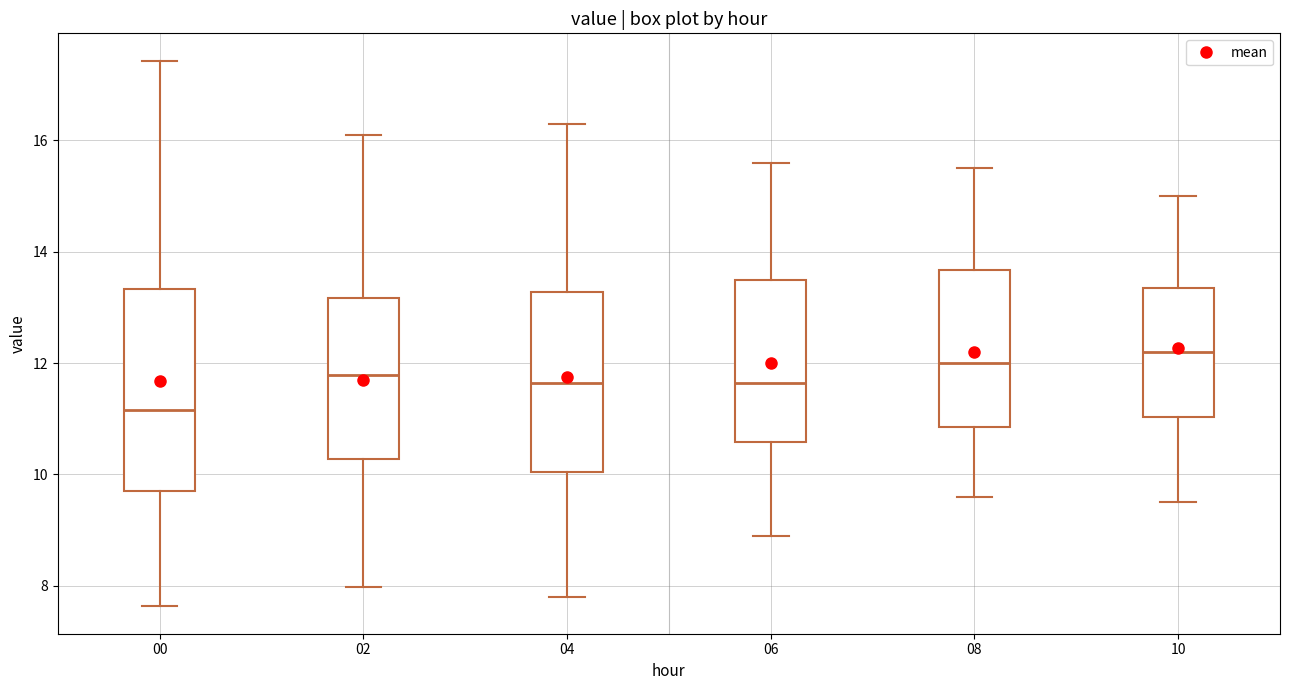

Reading left to right, read every box against the y-axis: the position of its median line, the range the box covers, and the ends of its whiskers. The values are not printed on the chart, so give them approximately, as read against the axis.

00: median 11.2, box 9.8 to 13.4, whiskers 7.6 to 17.4
02: median 11.8, box 10.2 to 13.2, whiskers 8.0 to 16.2
04: median 11.6, box 10.0 to 13.2, whiskers 7.8 to 16.4
06: median 11.6, box 10.6 to 13.6, whiskers 9.0 to 15.6
08: median 12.0, box 10.8 to 13.6, whiskers 9.6 to 15.6
10: median 12.2, box 11.0 to 13.4, whiskers 9.6 to 15.0